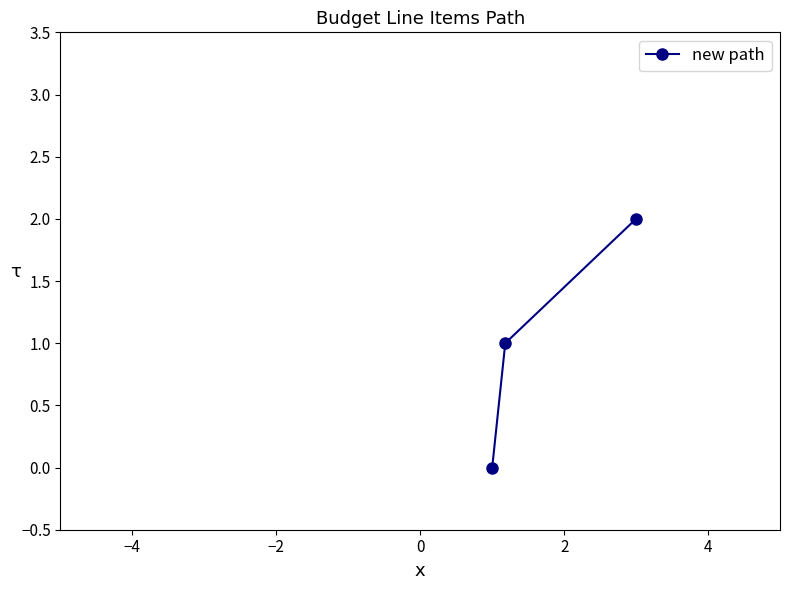

What is the value of the 3rd point from the left?

2